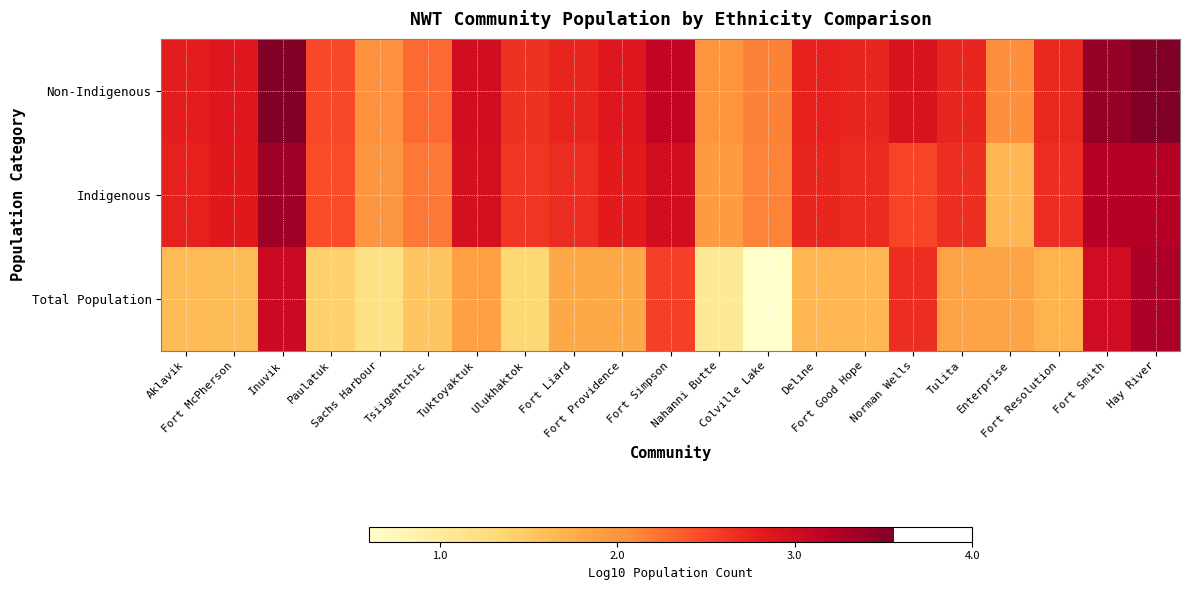

At which category is the sum across all series the highest?

Hay River